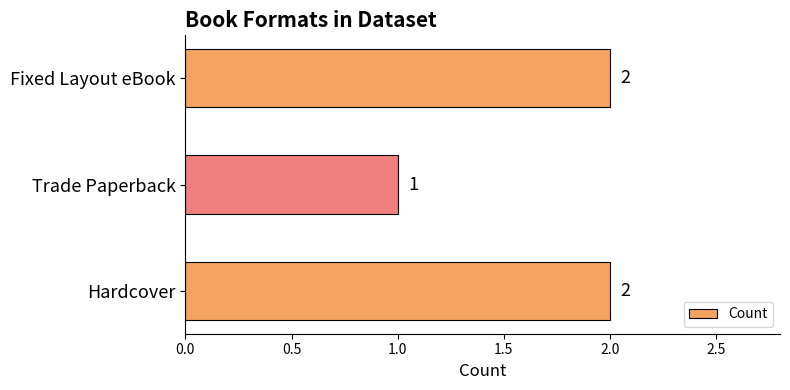

What is the change in value from Trade Paperback to Fixed Layout eBook?

+1